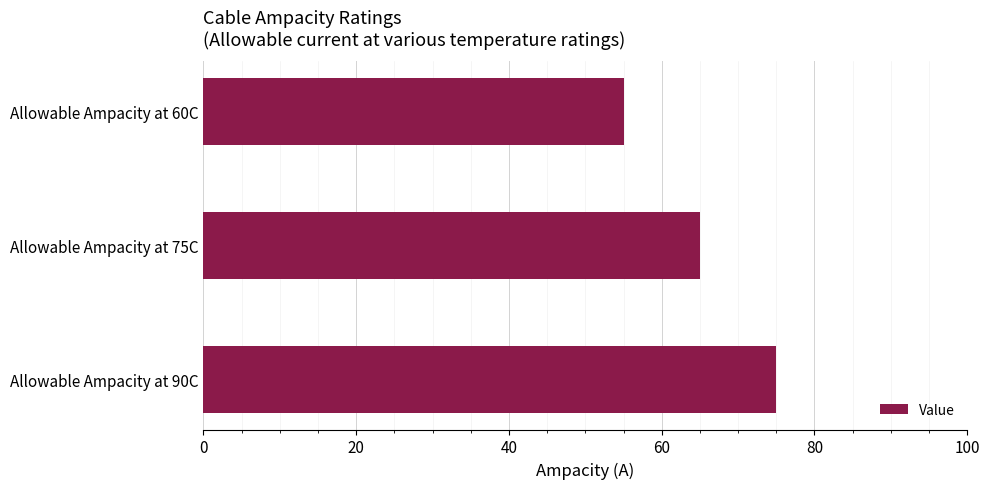

Rank the categories by value from lowest to highest.

Allowable Ampacity at 60C, Allowable Ampacity at 75C, Allowable Ampacity at 90C